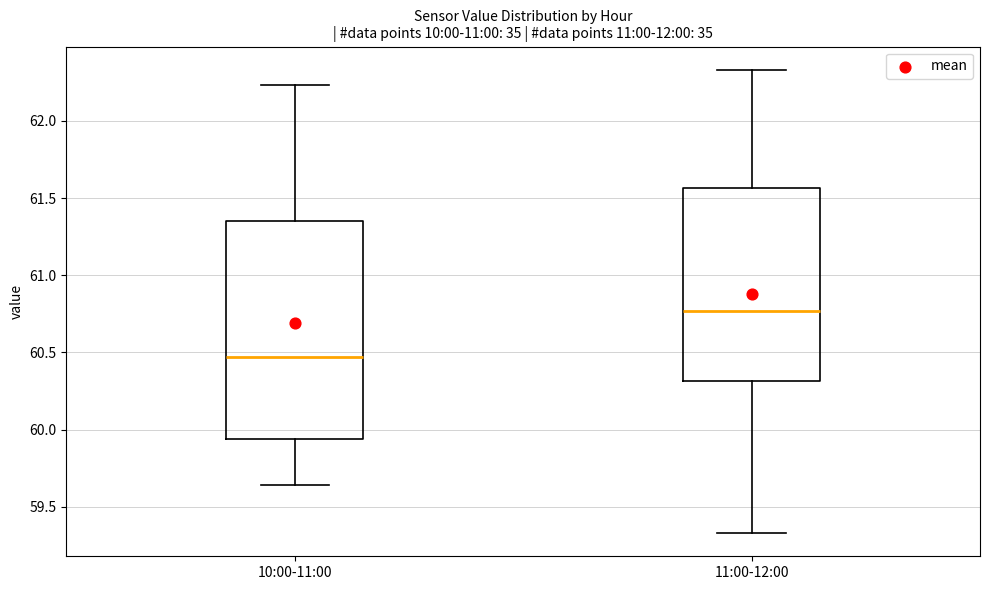

Where is the upper edge of the box for 10:00-11:00 on the y-axis? The values are not printed on the chart, so give them approximately, as read against the axis.

61.35